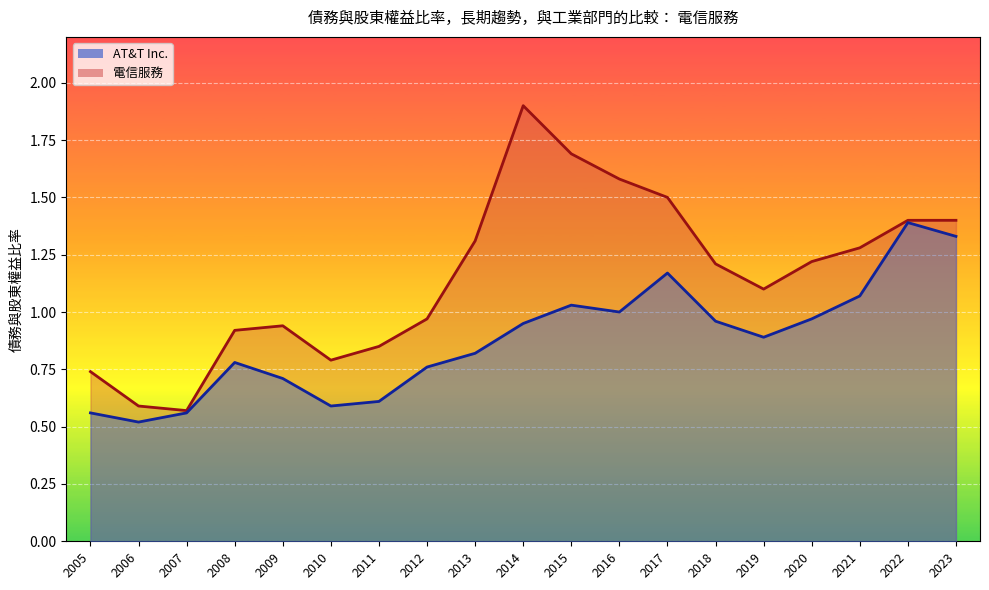

How many lines are shown in the chart?

2